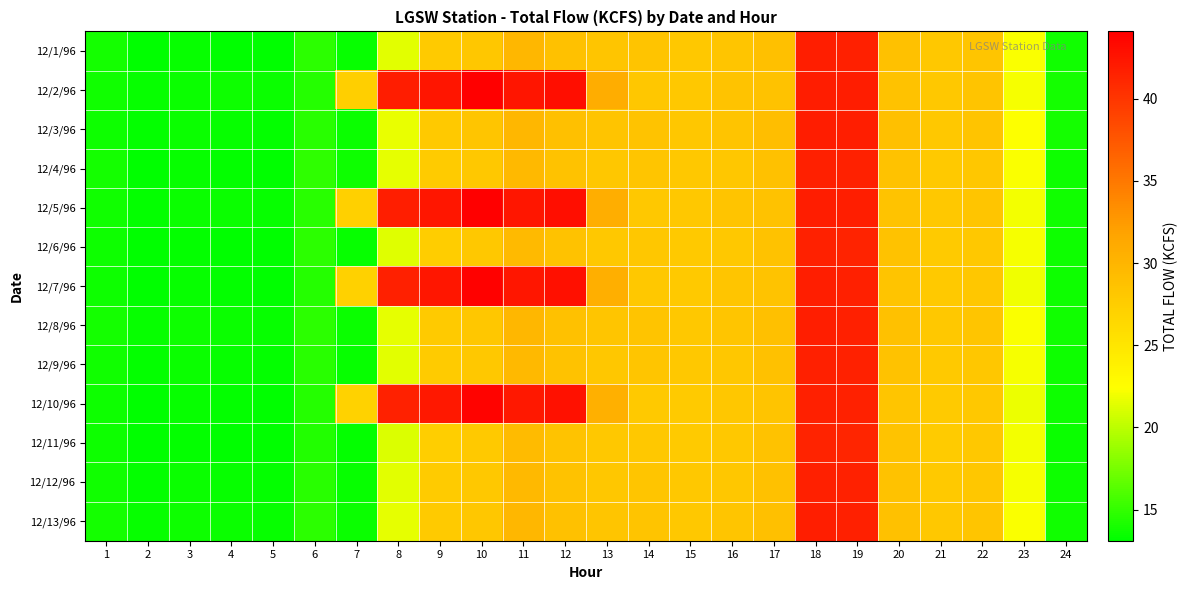

What is the total value across all series at 8?

359.4